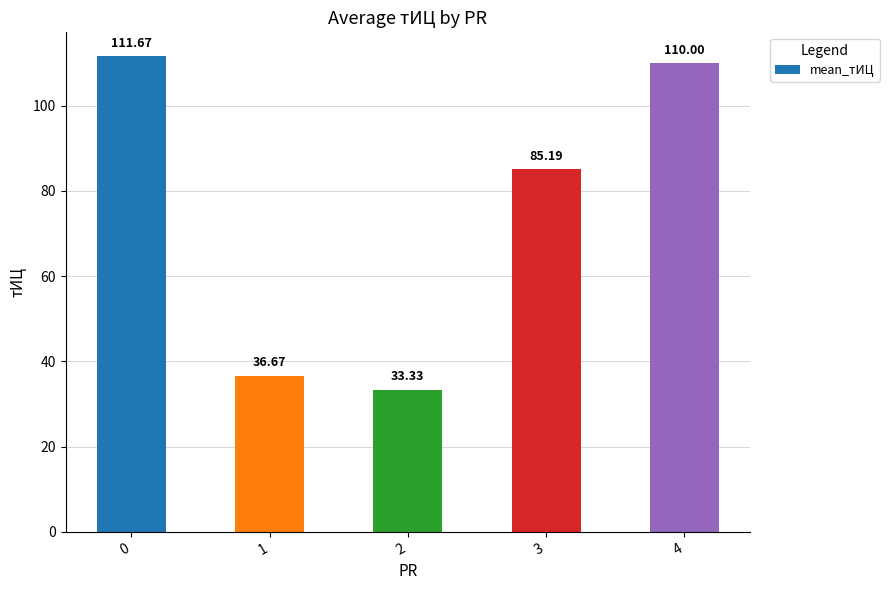

Rank the categories by value from lowest to highest.

2, 1, 3, 4, 0